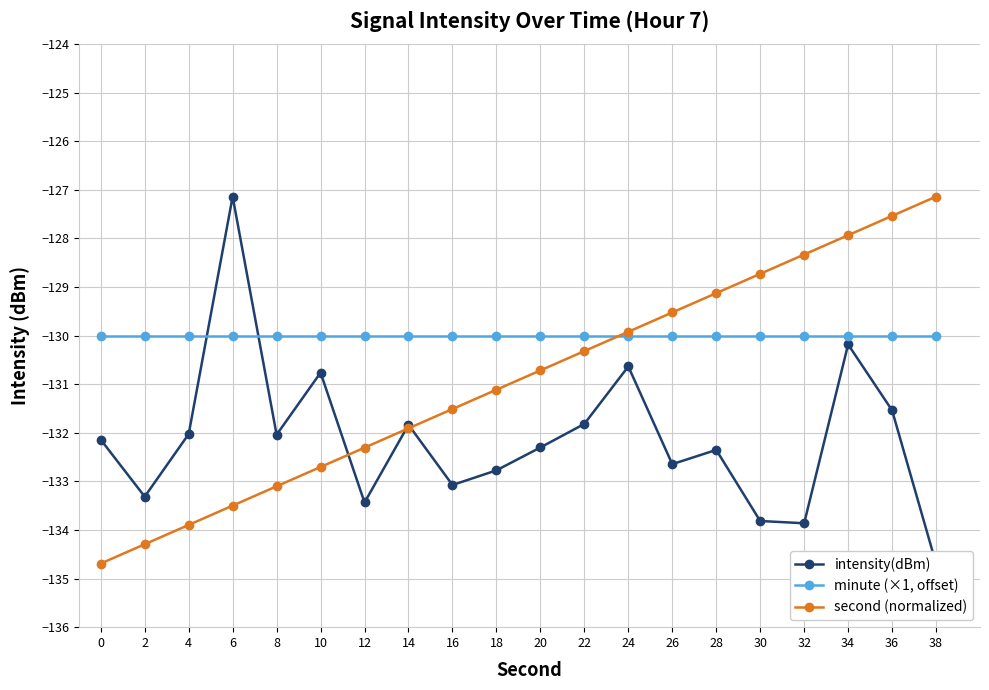

At which label does intensity(dBm) first exceed -132?

6